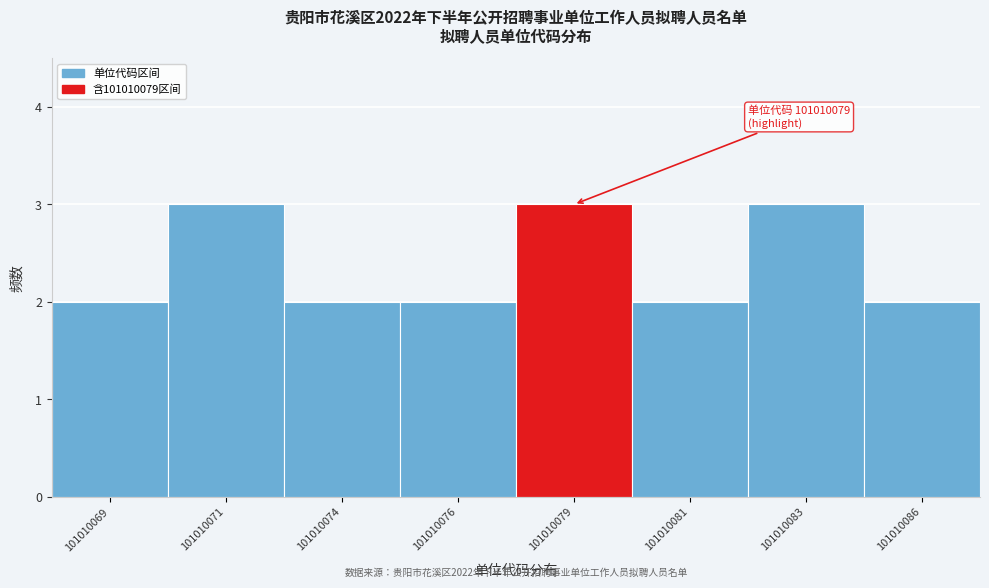

Reading right to left, what are all the values shown in this chart?

2	3	2	3	2	2	3	2